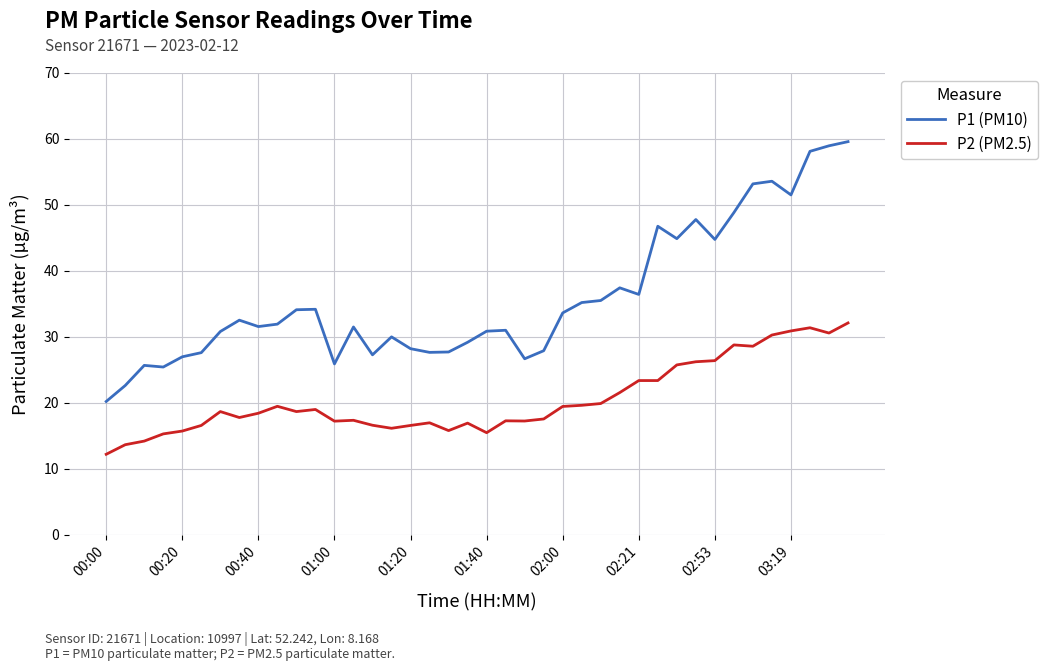

Count the number of categories in the chart.

40